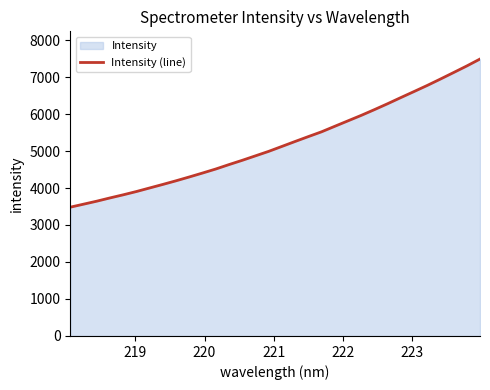

What is the maximum value shown in the chart?

7486.6